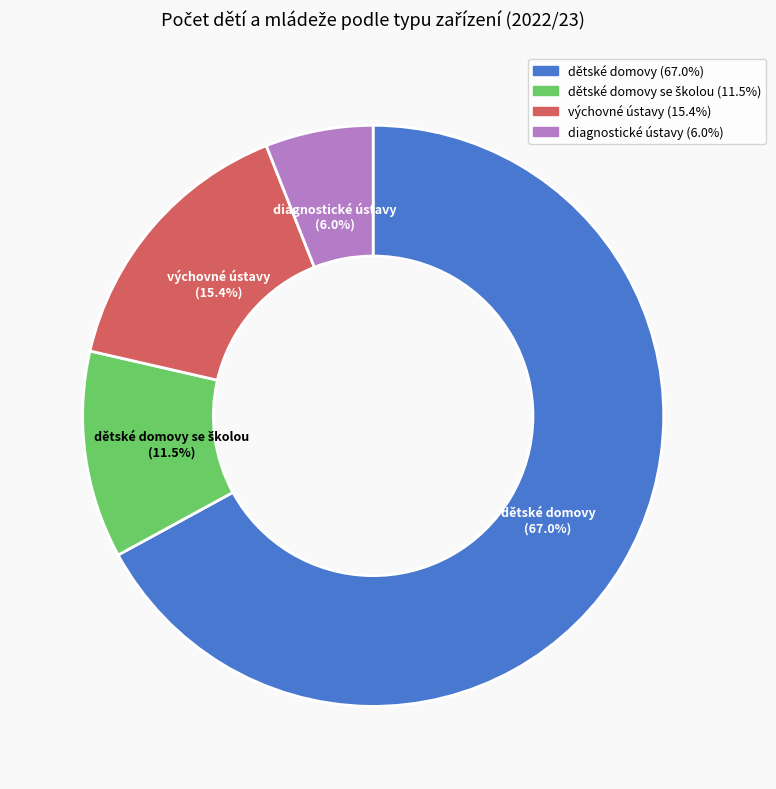

Does any single category account for the majority?

Yes